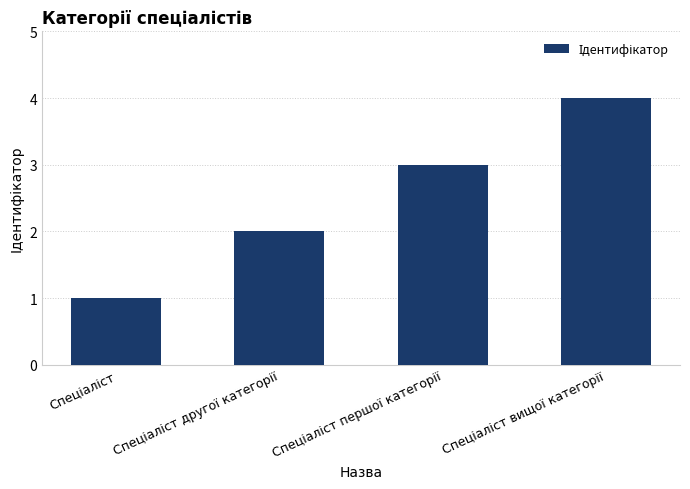

What is the difference between the maximum and minimum values?

3